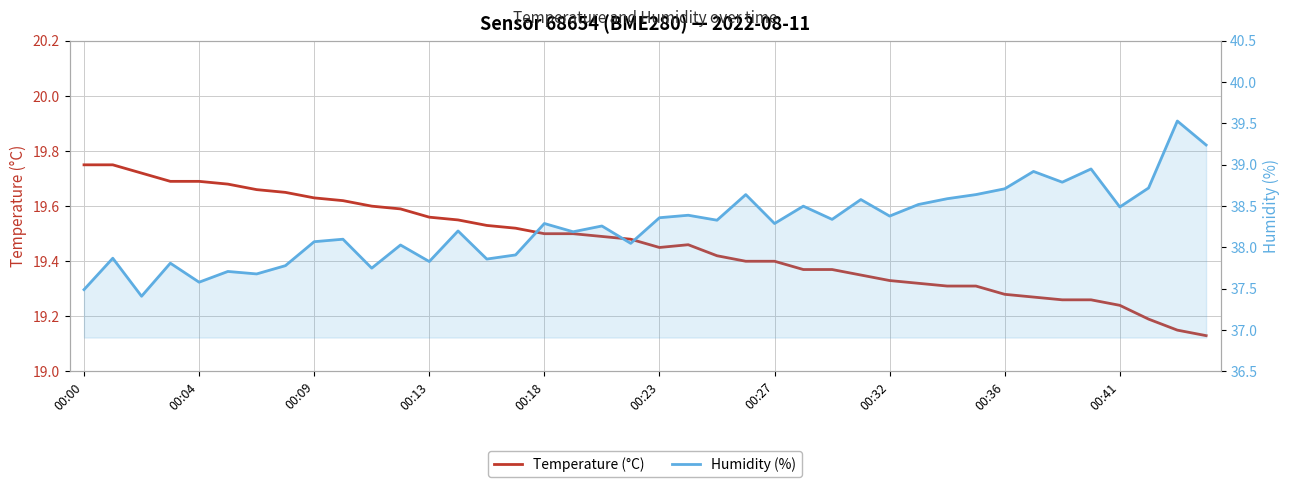

Does the chart have visible grid lines?

Yes